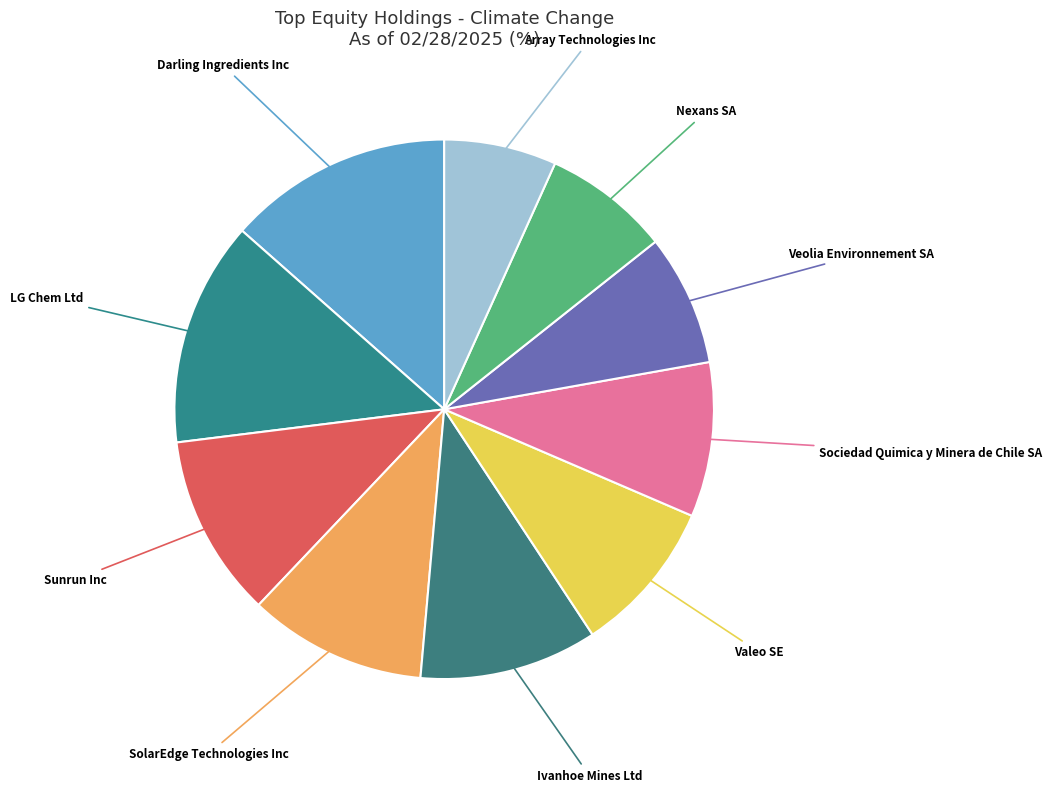

Which category has the smallest portion of the pie?

Array Technologies Inc